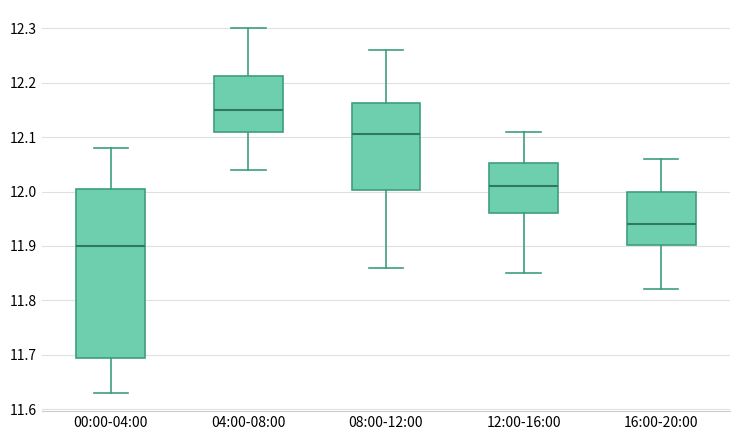

Reading left to right, read every box against the y-axis: the position of its median line, the range the box covers, and the ends of its whiskers. The values are not printed on the chart, so give them approximately, as read against the axis.

00:00-04:00: median 11.90, box 11.70 to 12.01, whiskers 11.63 to 12.08
04:00-08:00: median 12.15, box 12.11 to 12.21, whiskers 12.04 to 12.30
08:00-12:00: median 12.11, box 12.00 to 12.16, whiskers 11.86 to 12.26
12:00-16:00: median 12.01, box 11.96 to 12.05, whiskers 11.85 to 12.11
16:00-20:00: median 11.94, box 11.90 to 12.00, whiskers 11.82 to 12.06